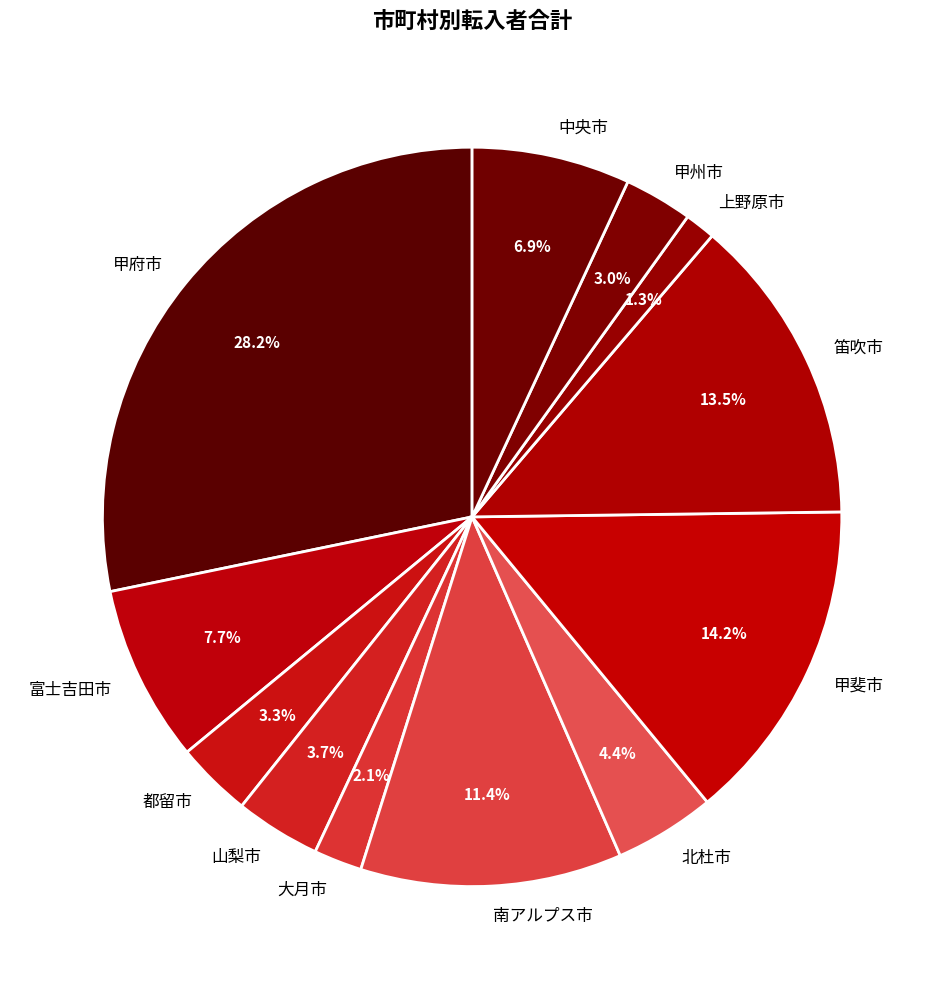

True or false: 山梨市 accounts for 4% of the total.

True